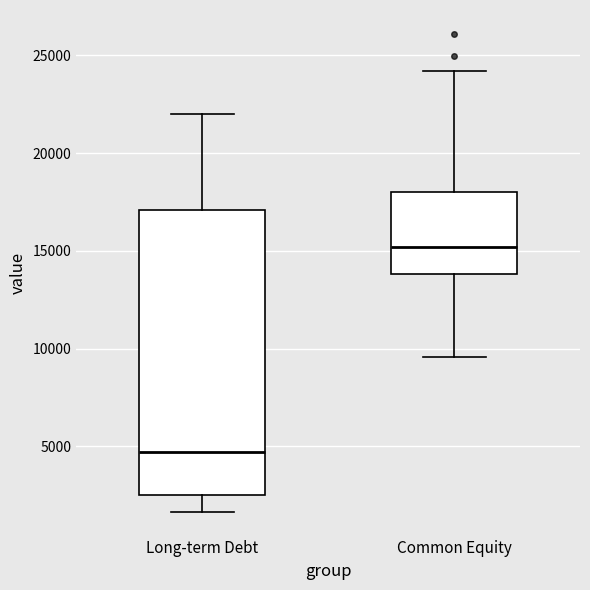

Where is the upper edge of the box for Common Equity on the y-axis? The values are not printed on the chart, so give them approximately, as read against the axis.

18000